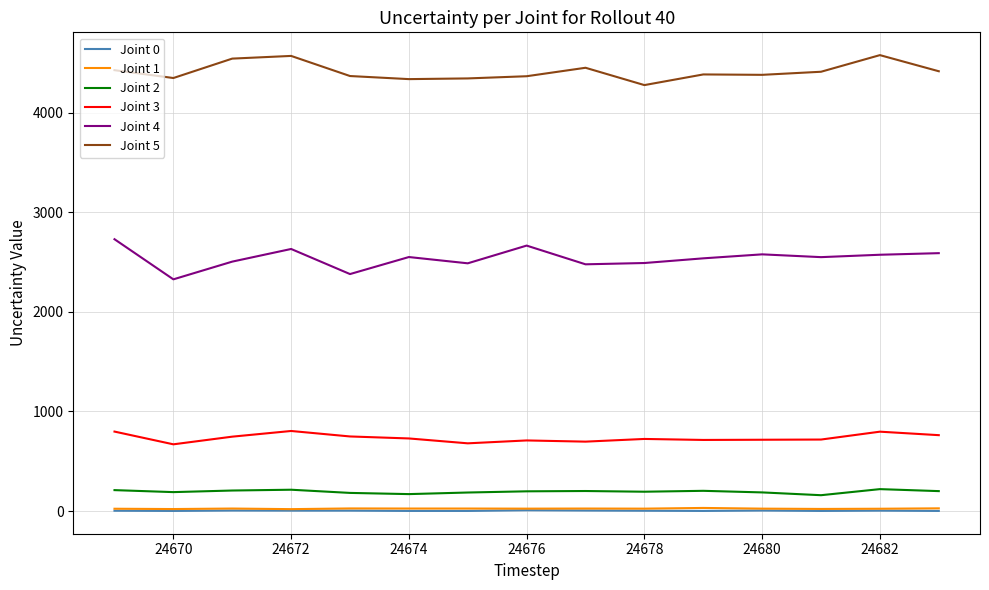

At how many categories does at least one series exceed 4194?

15